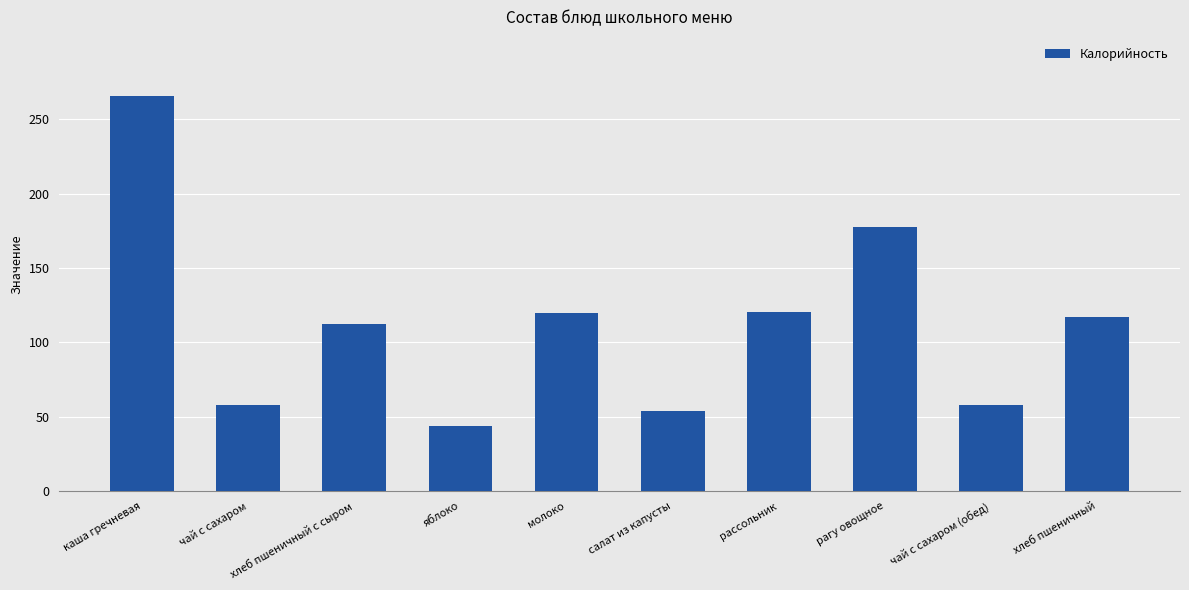

What is the label of the 2nd bar from the right?

чай с сахаром (обед)